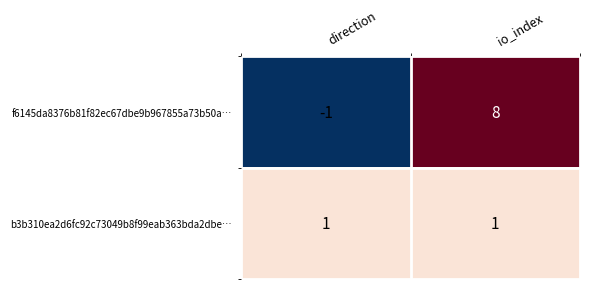

What is the difference between the f6145da8376b81f82ec67dbe9b967855a73b50a… values at direction and io_index?

9